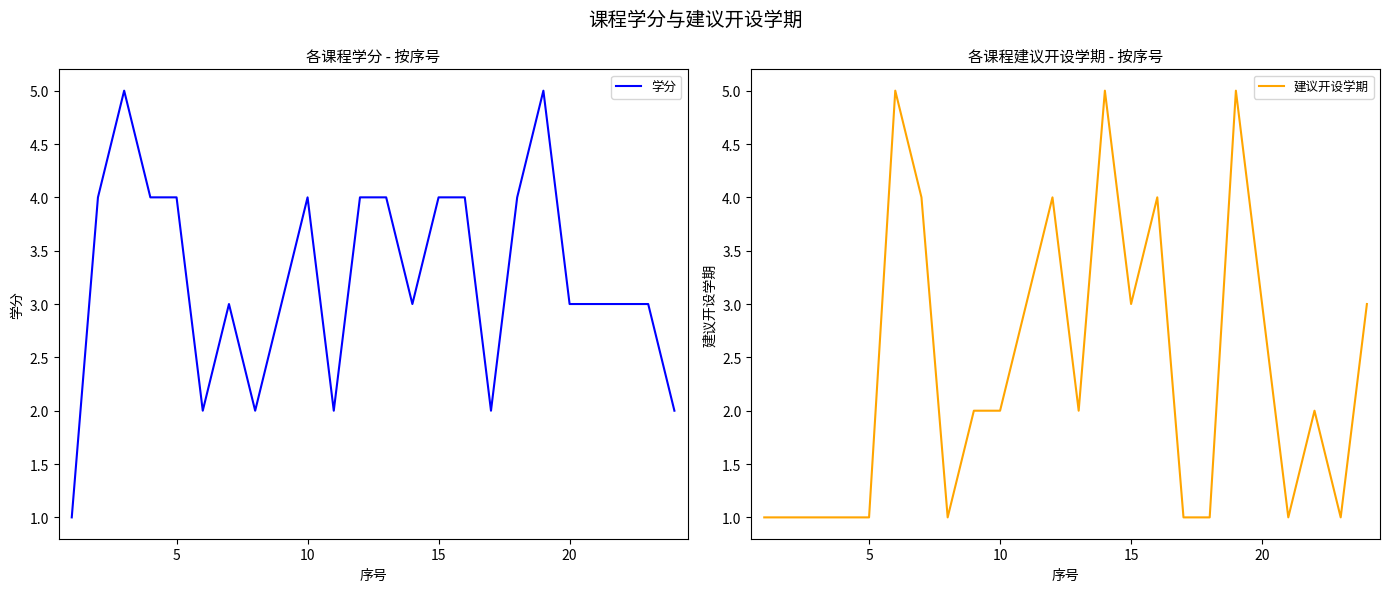

Reading left to right, what are all the values shown in this chart?

学分: 1	4	5	4	4	2	3	2	3	4	2	4	4	3	4	4	2	4	5	3	3	3	3	2
建议开设学期: 1	1	1	1	1	5	4	1	2	2	3	4	2	5	3	4	1	1	5	3	1	2	1	3